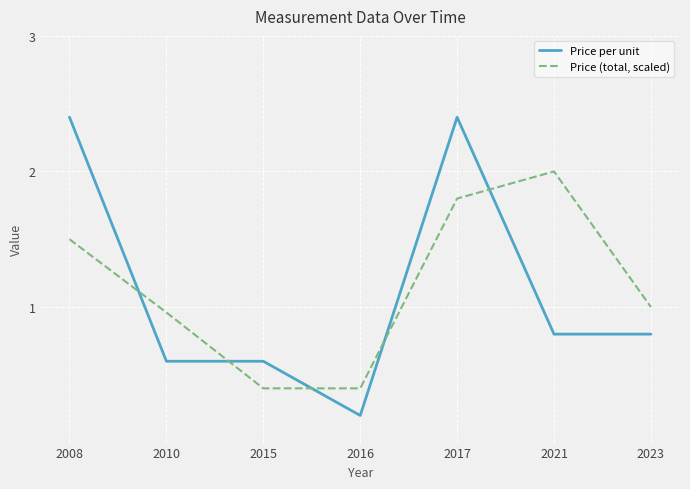

True or false: Price (total, scaled) has more than 2 interior local peaks.

False